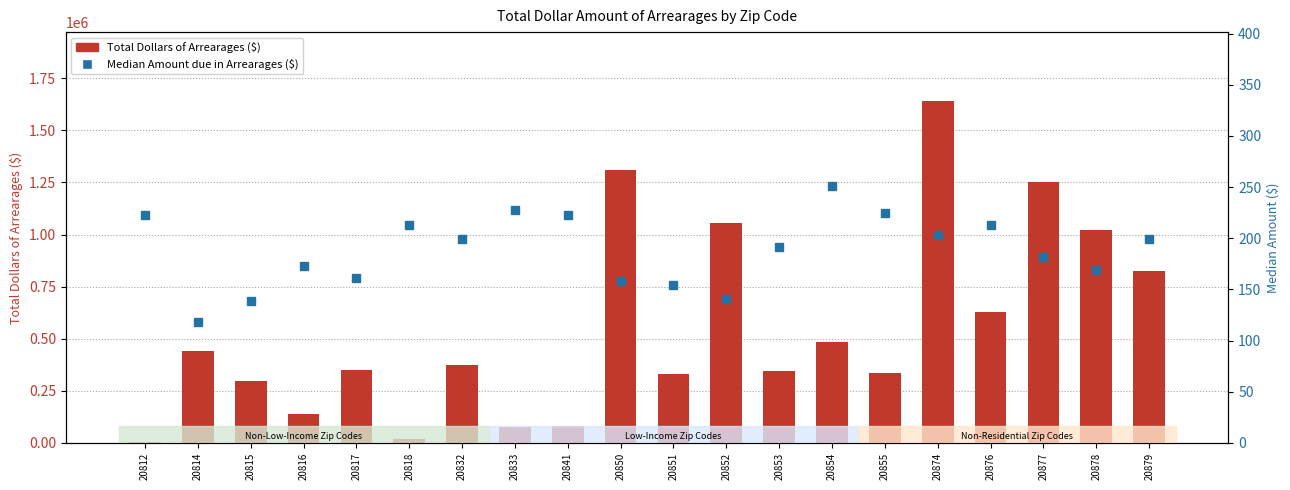

True or false: Median Amount due in Arrearages ($) has a value of 300.8 at 20879.

False